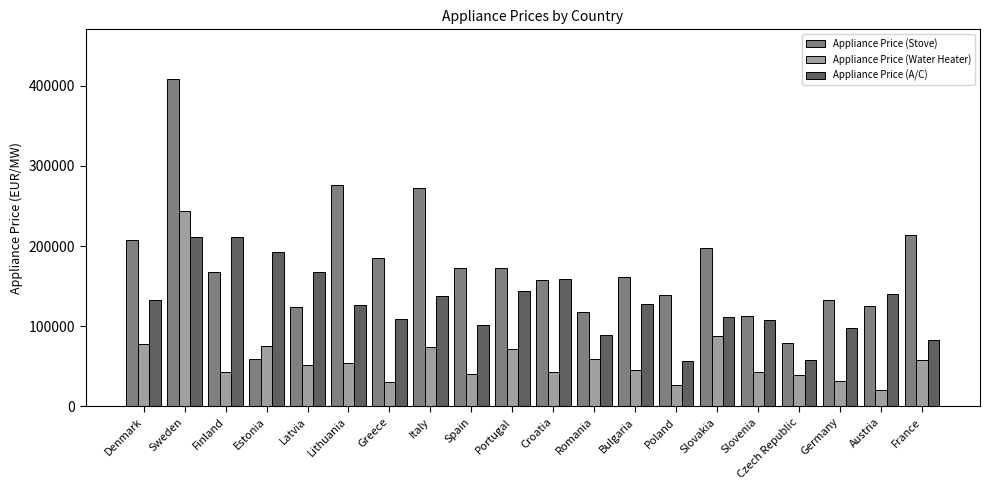

At which category does the chart reach its peak across all series?

Sweden